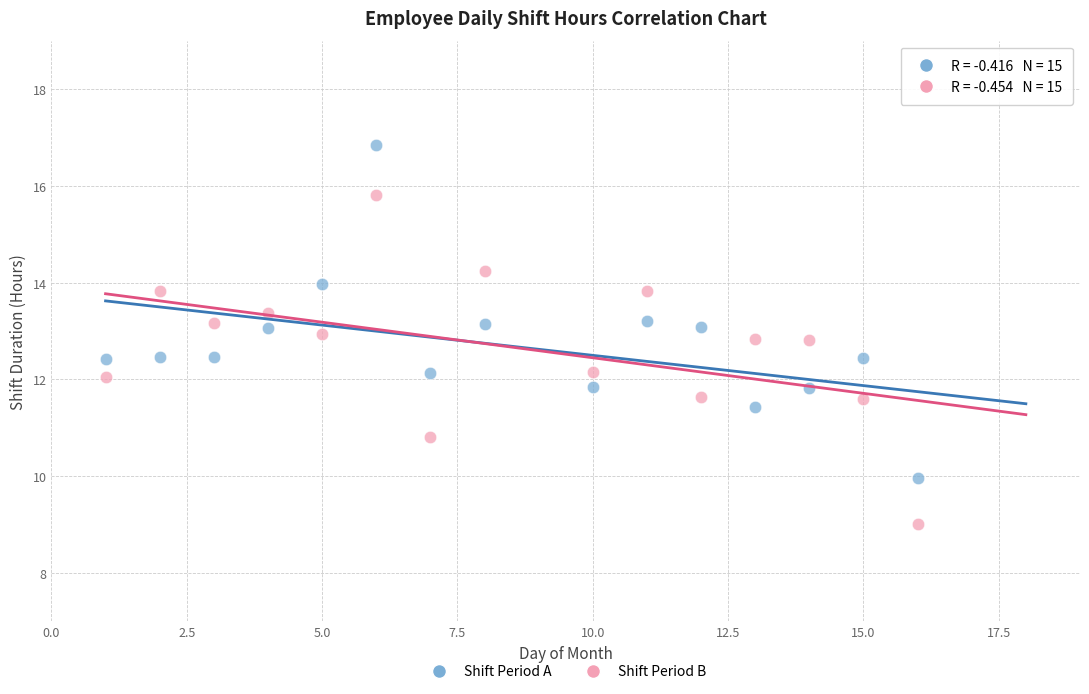

What are all the series names shown in the legend?

Shift Period A, Shift Period B